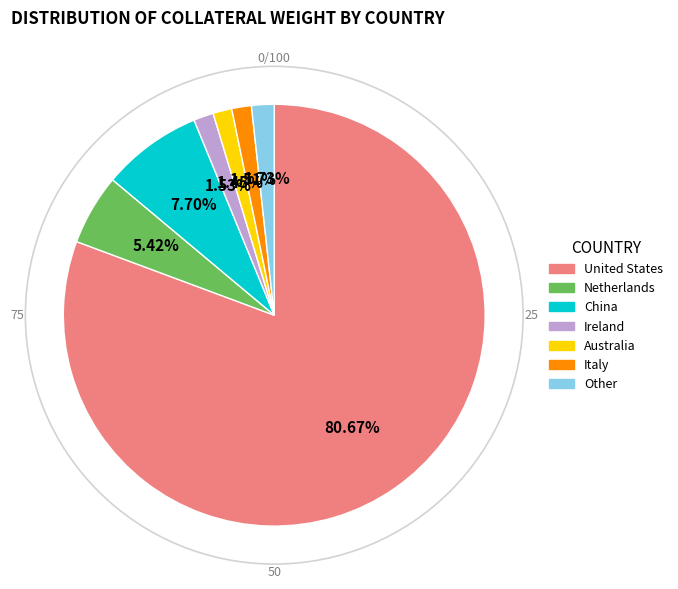

Count the number of slices in the pie.

7